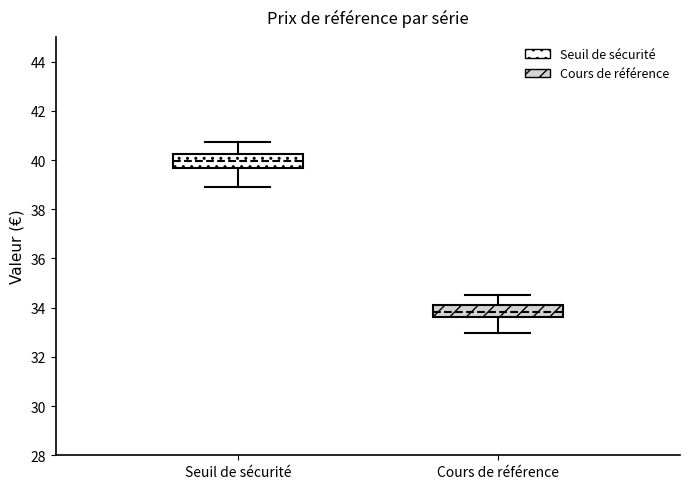

Which box has the lowest median line?

Cours de référence